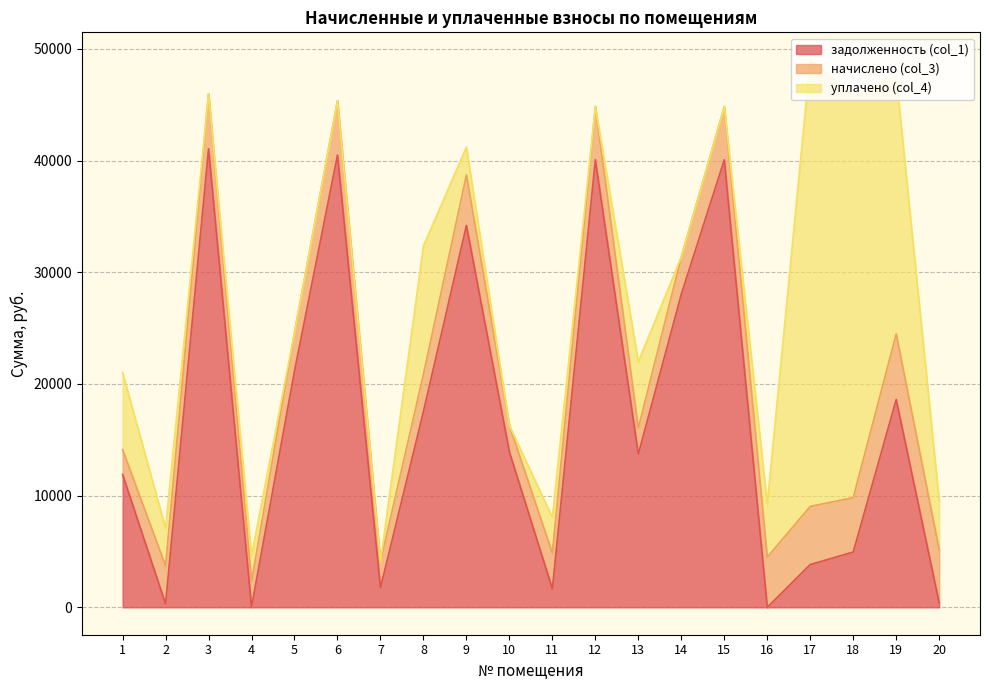

What is the sum of the задолженность (col_1) values at 15 and 14?

68126.2